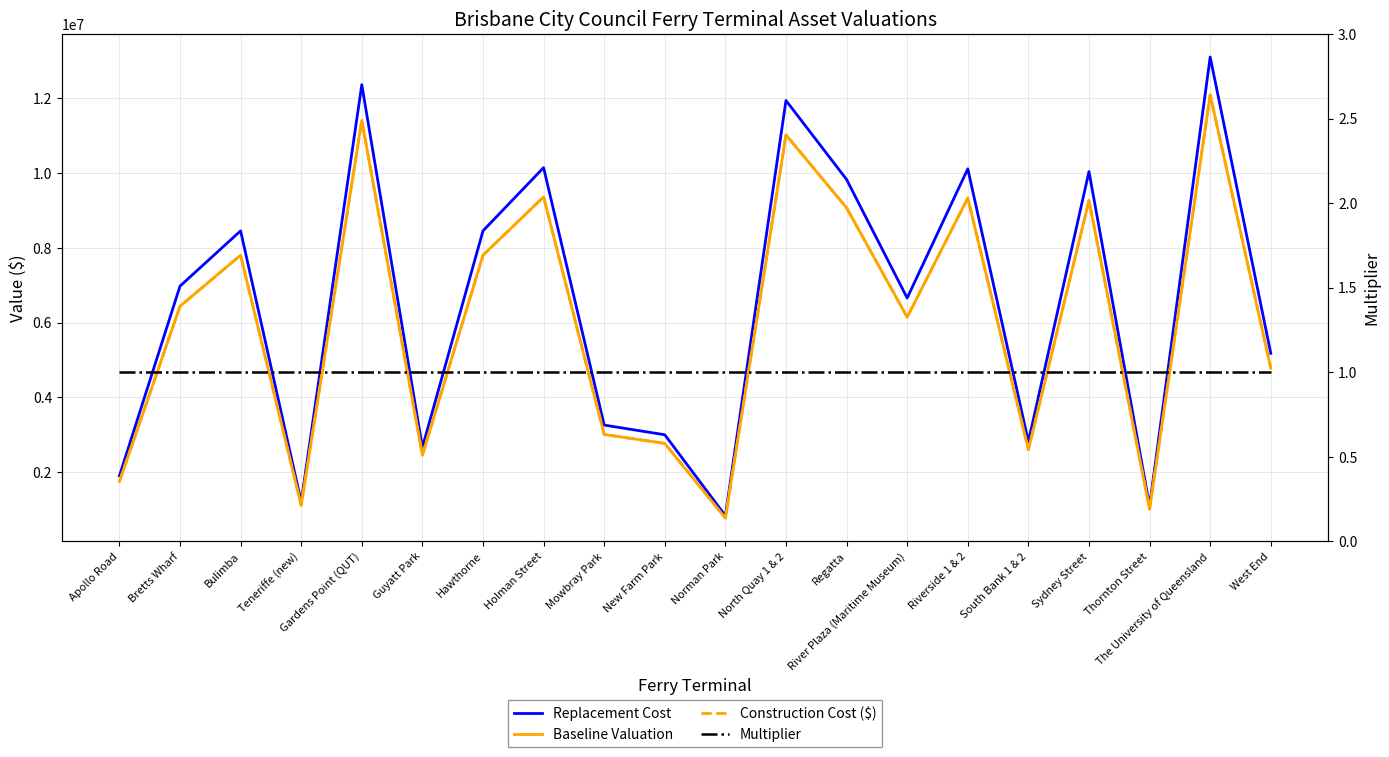

True or false: Multiplier and Baseline Valuation cross at least once.

False